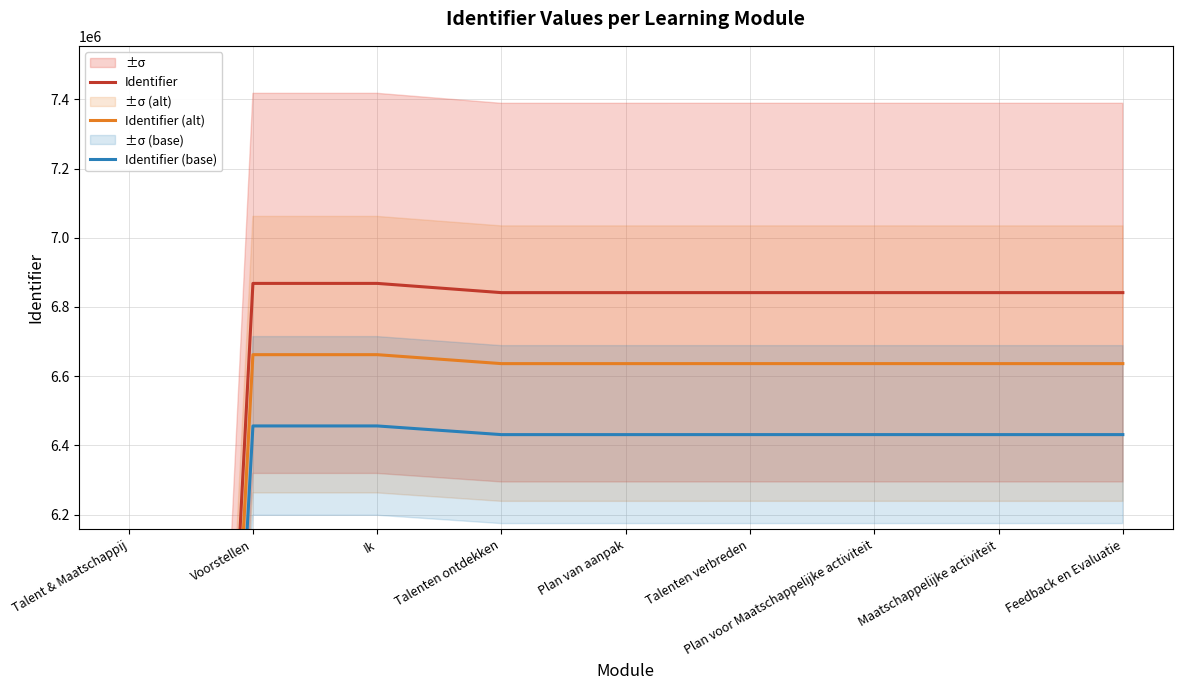

How many positive values does the Identifier (base) series have?

8